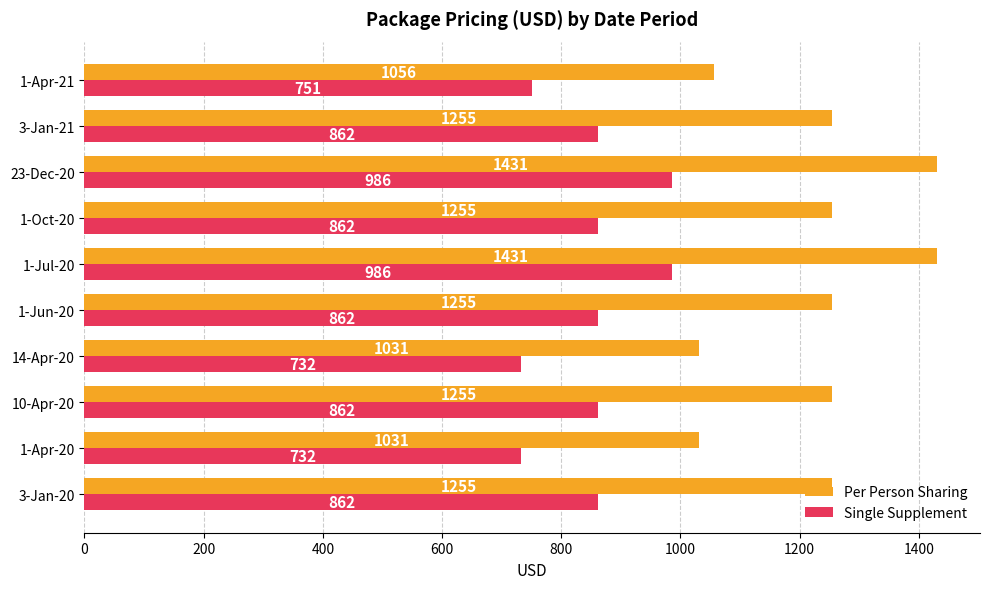

Which series has the largest range (max minus min)?

Per Person Sharing